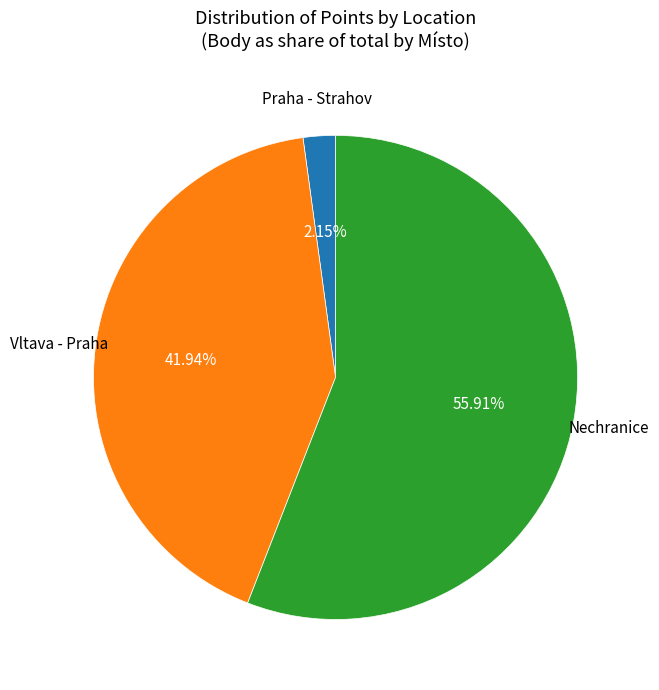

Does any single category account for the majority?

Yes